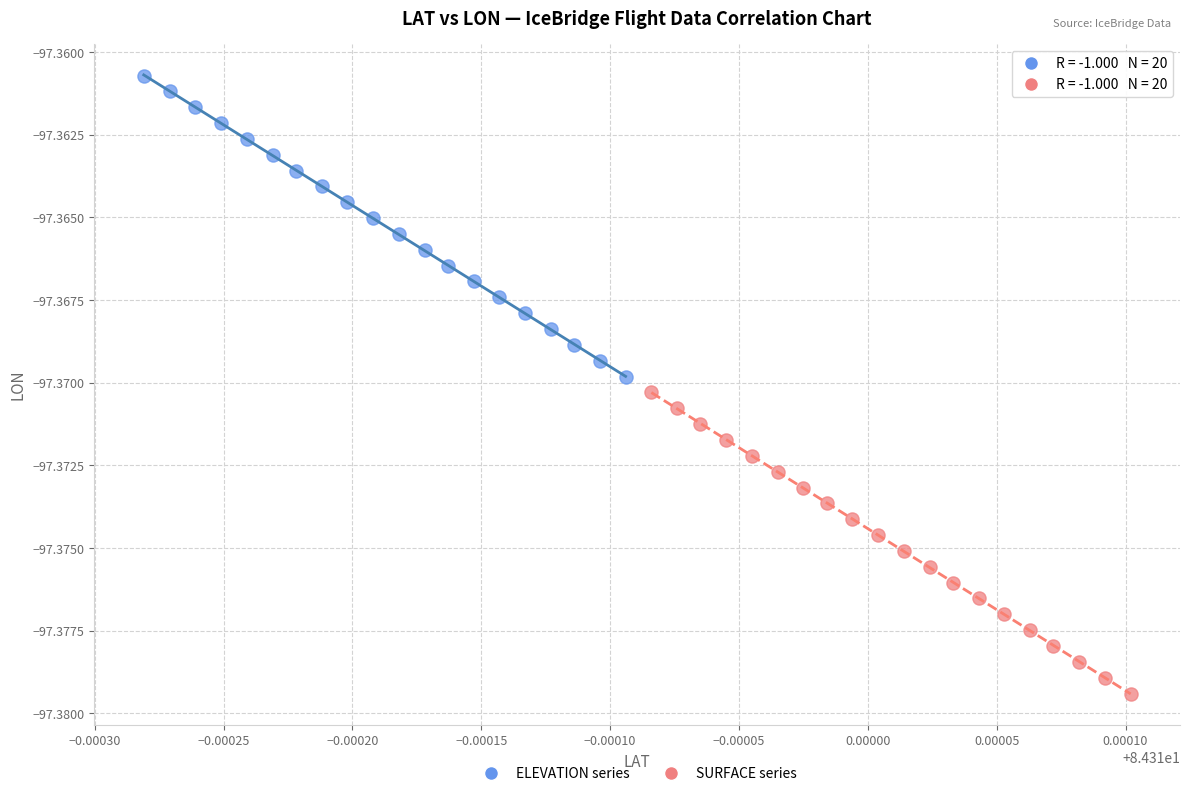

Which series reaches the maximum Y coordinate?

ELEVATION series